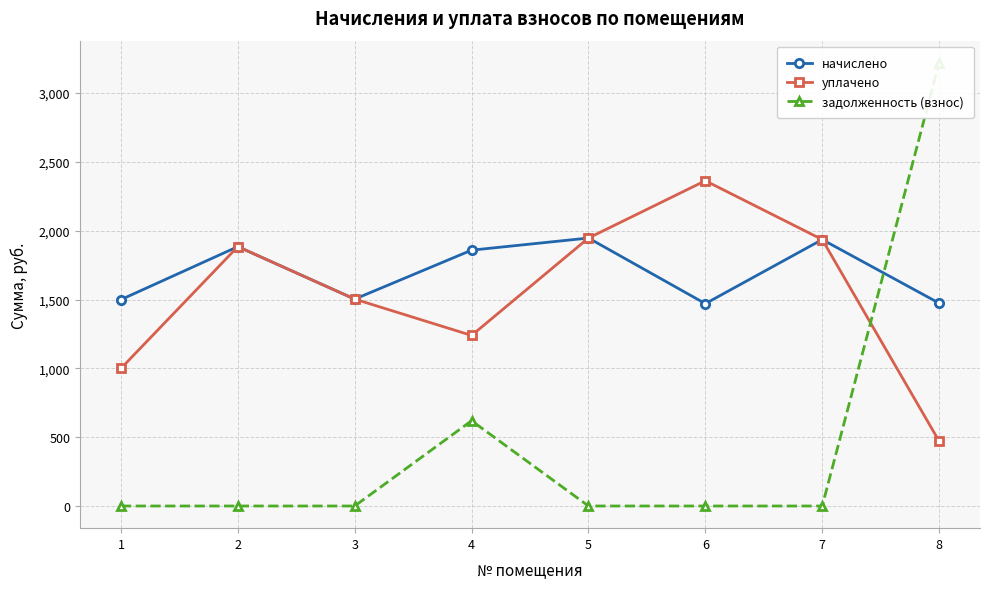

What is the highest value of the уплачено series?

2362.9